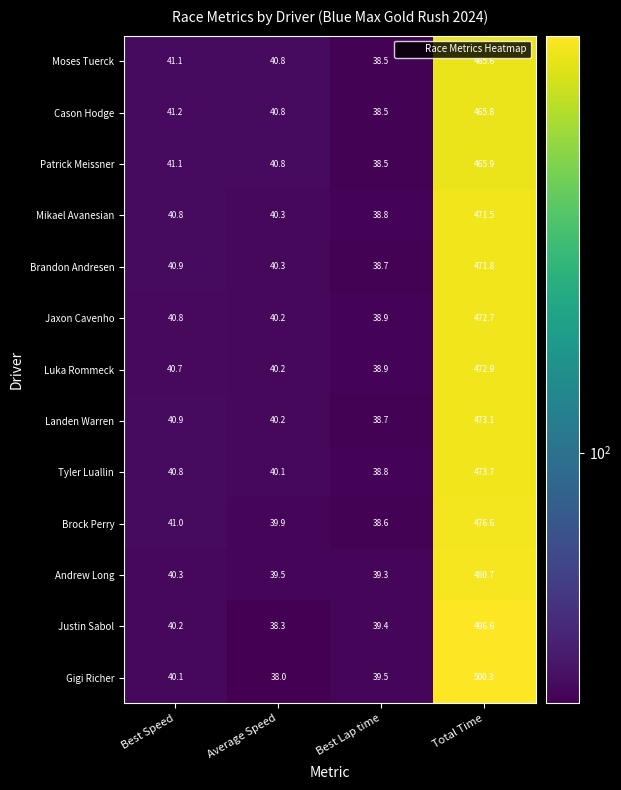

At which category is the sum across all series the highest?

Total Time